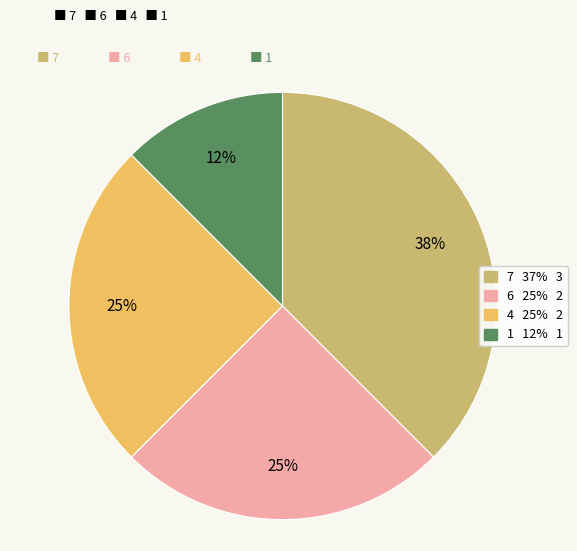

Is there a majority slice in this chart?

No